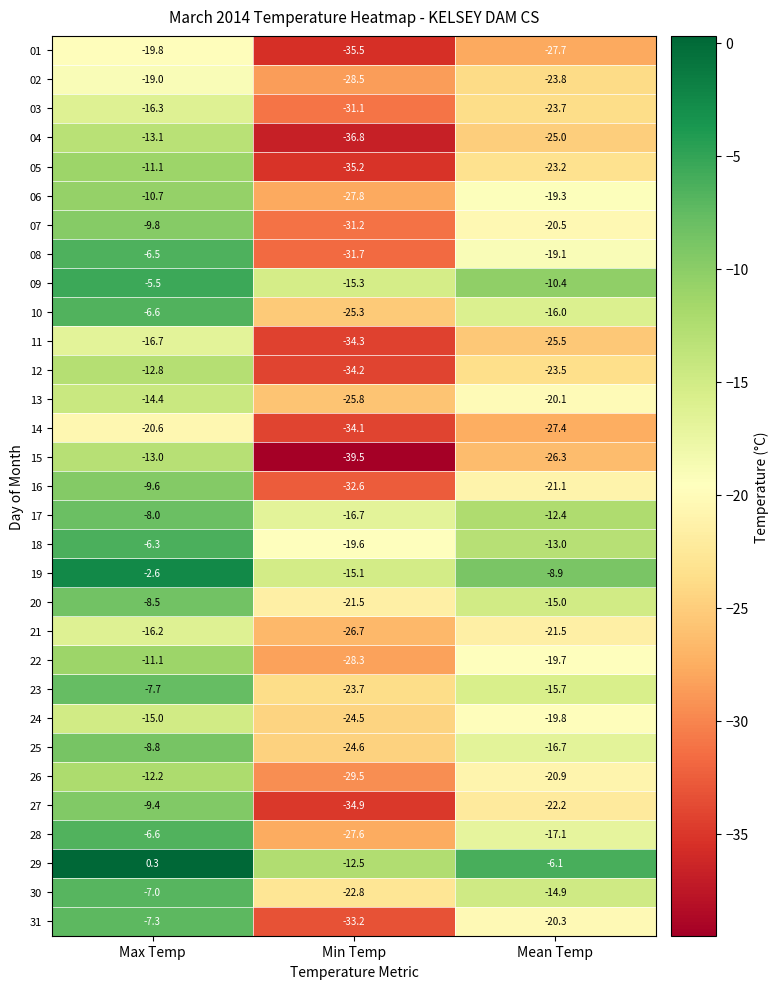

What is the total value across all series at Max Temp?

-331.9